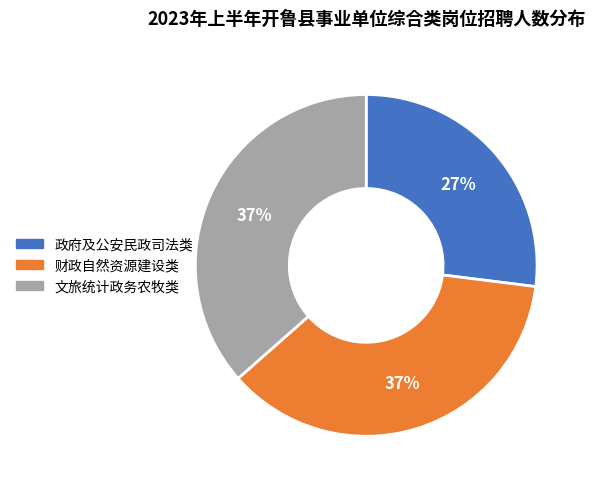

To the nearest percent, what is the difference between the largest and smallest slice percentages?

10%